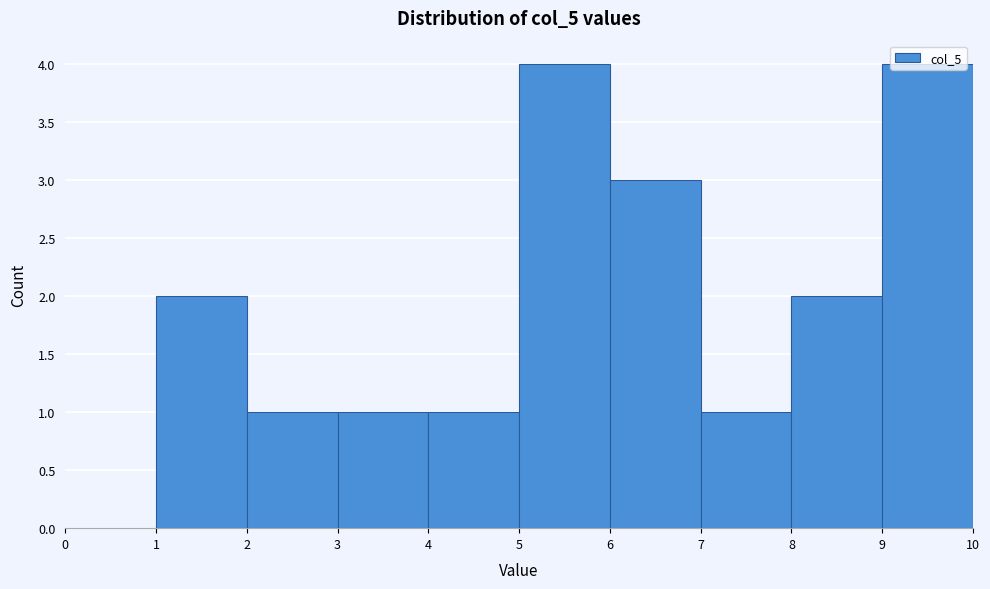

What is the height of the bar covering 2 to 3 on the x-axis? The values are not printed on the chart, so give them approximately, as read against the axis.

1